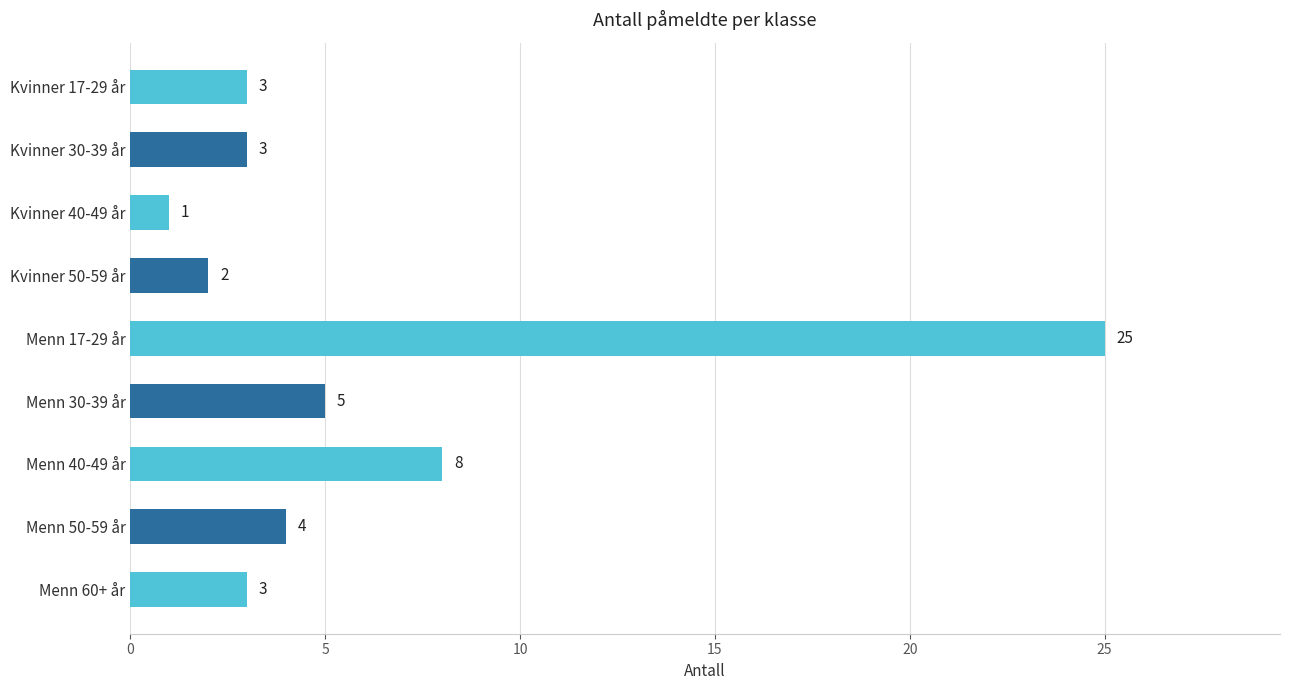

What is the sum of all values?

54